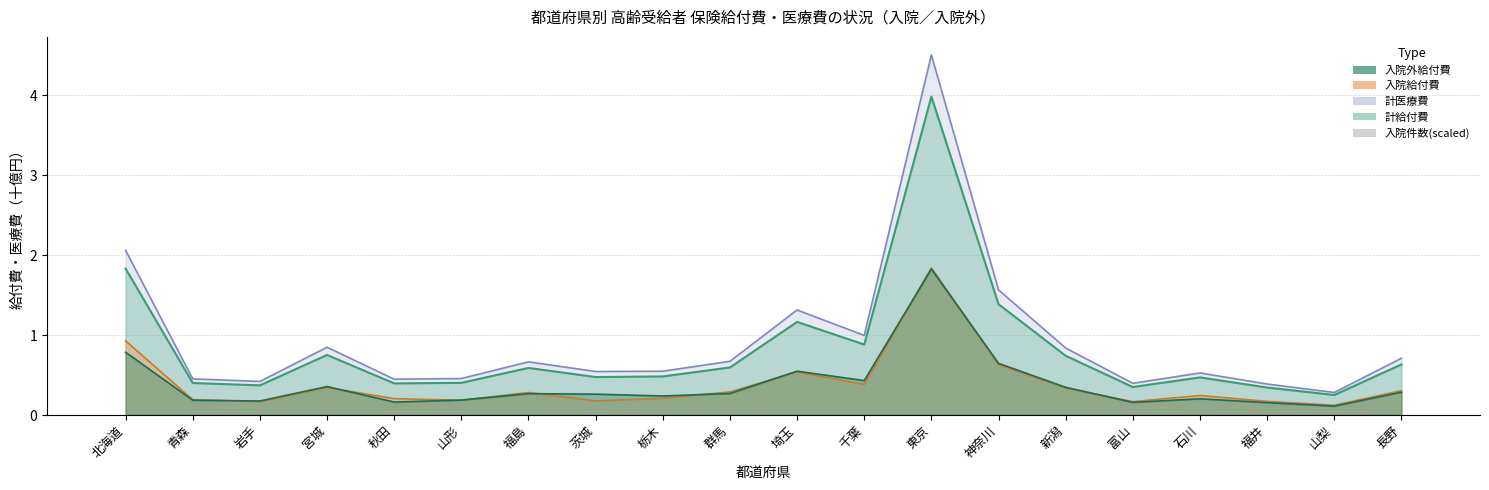

List the labels in order of value, smallest first.

山梨, 富山, 福井, 山形, 青森, 岩手, 秋田, 石川, 茨城, 栃木, 長野, 福島, 群馬, 宮城, 新潟, 千葉, 埼玉, 神奈川, 北海道, 東京